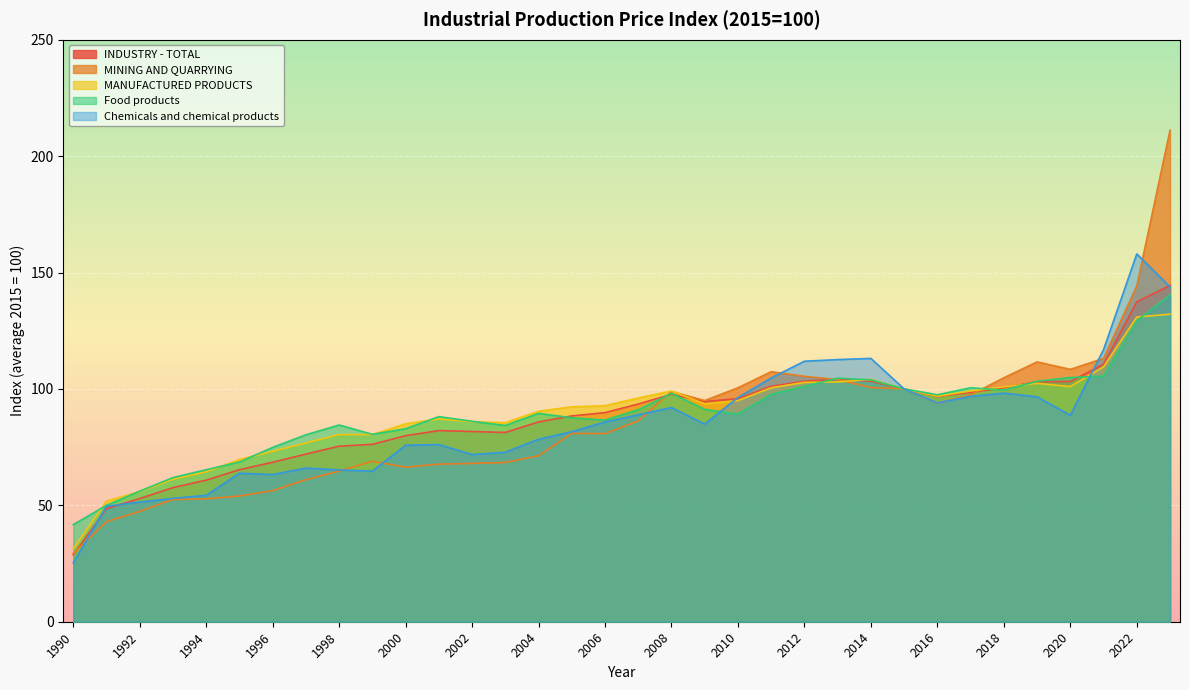

What is the difference between the second highest and minimum values in the Chemicals and chemical products series?

118.5